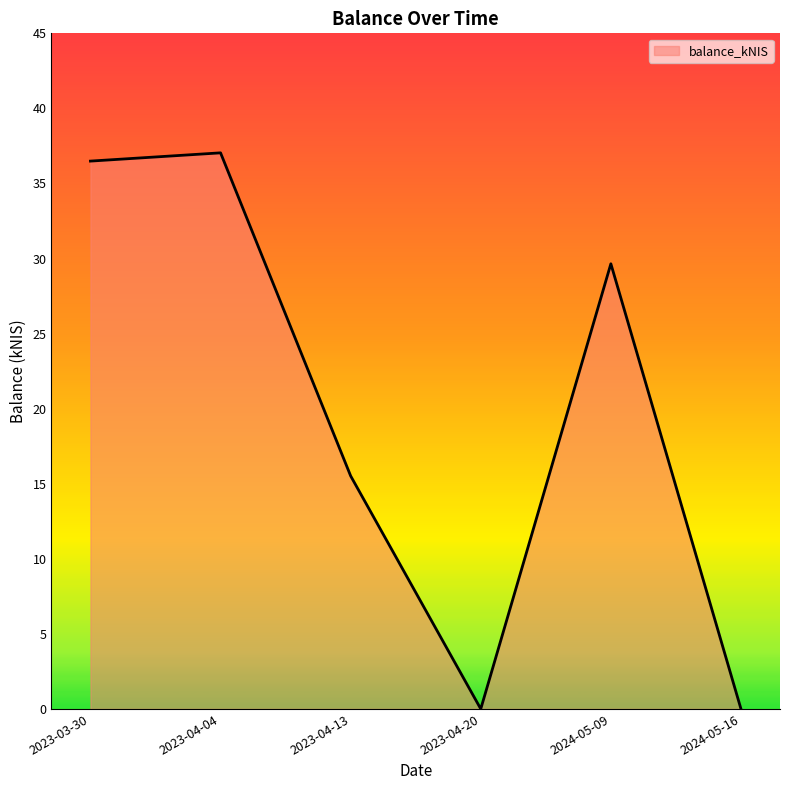

Is it true that the value at 2024-05-16 is 0.0?

True